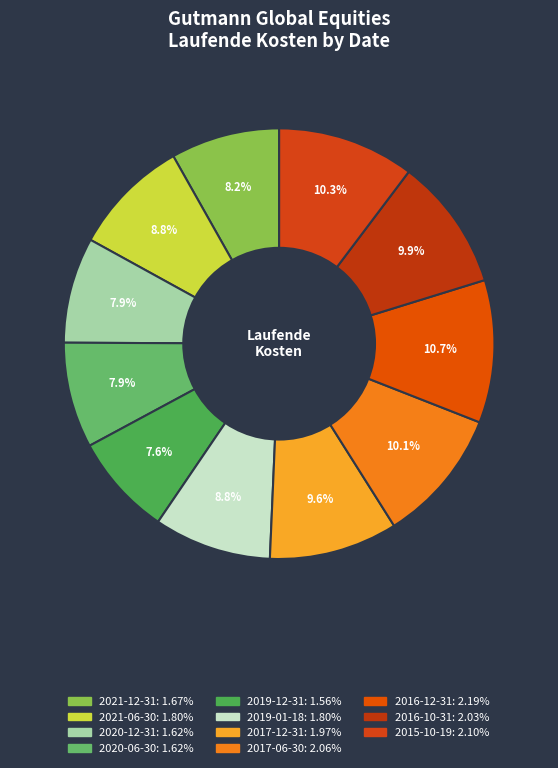

What is the change in value from 2021-12-31 to 2017-12-31?

+0.3